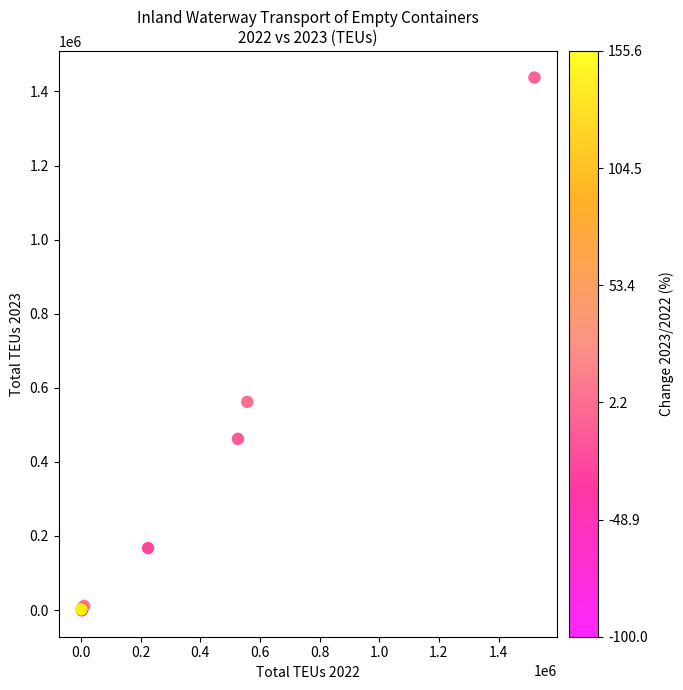

What Y value in the scatter plot is closest to 718709?

562091.8